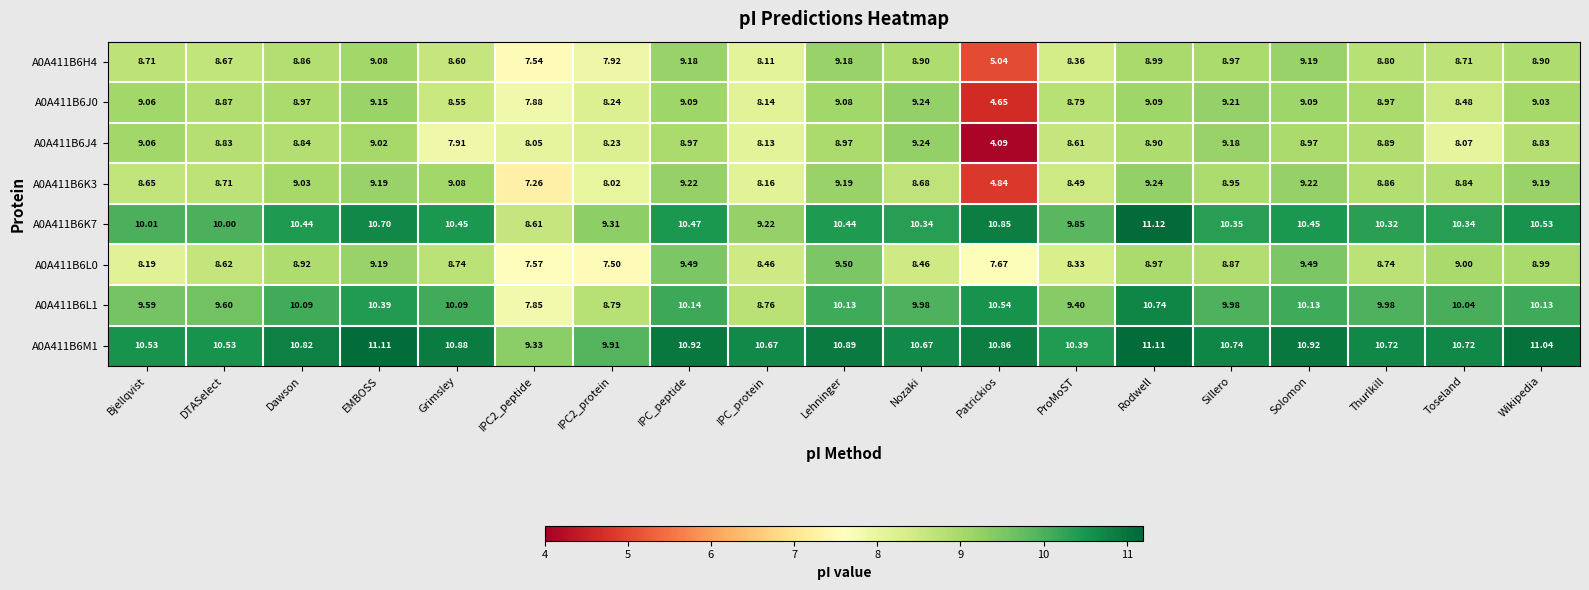

Which category has the lowest value across all series?

Patrickios